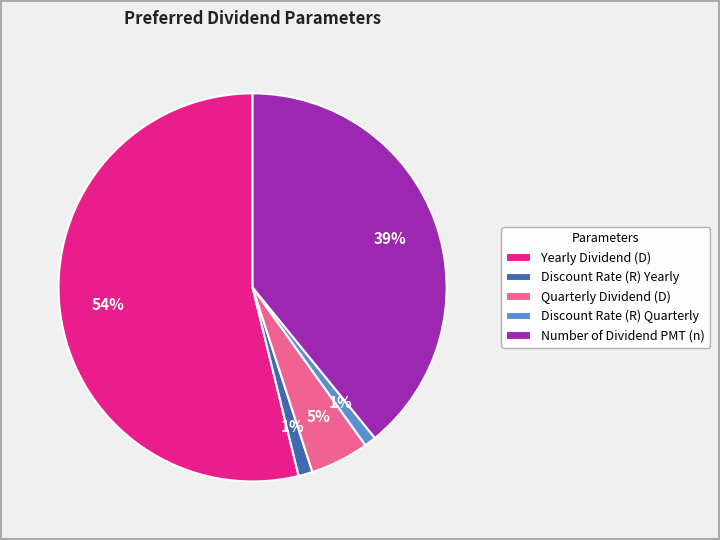

True or false: Yearly Dividend (D) accounts for 54% of the total.

True